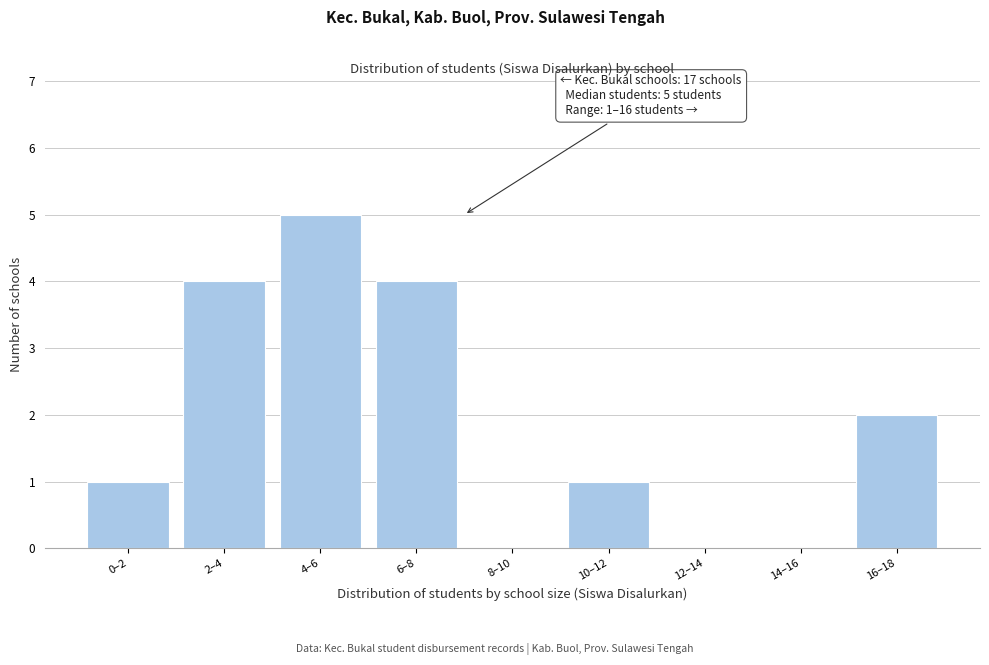

Reading right to left, transcribe all the data shown in this chart.

16–18=2	14–16=0	12–14=0	10–12=1	8–10=0	6–8=4	4–6=5	2–4=4	0–2=1